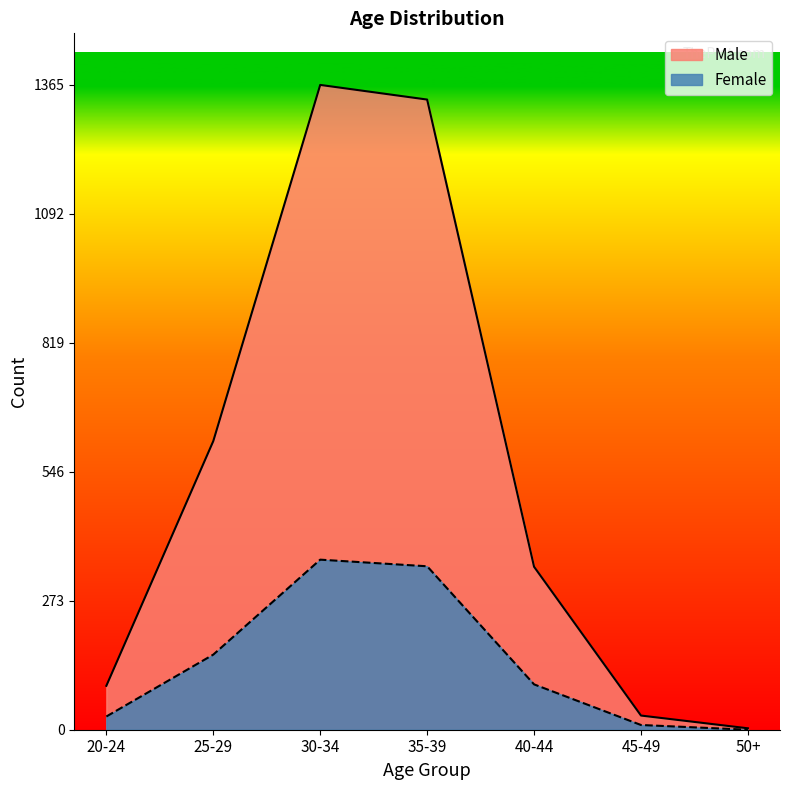

What is the label of the 1st point from the left?

20-24